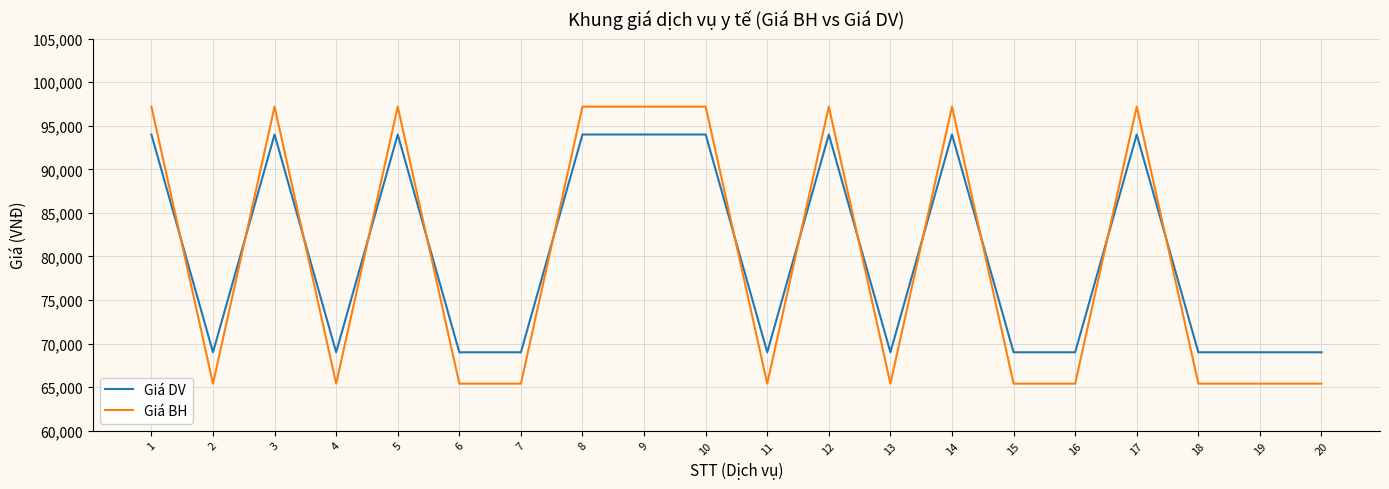

At 1, list the series in order from smallest to largest.

Giá DV, Giá BH